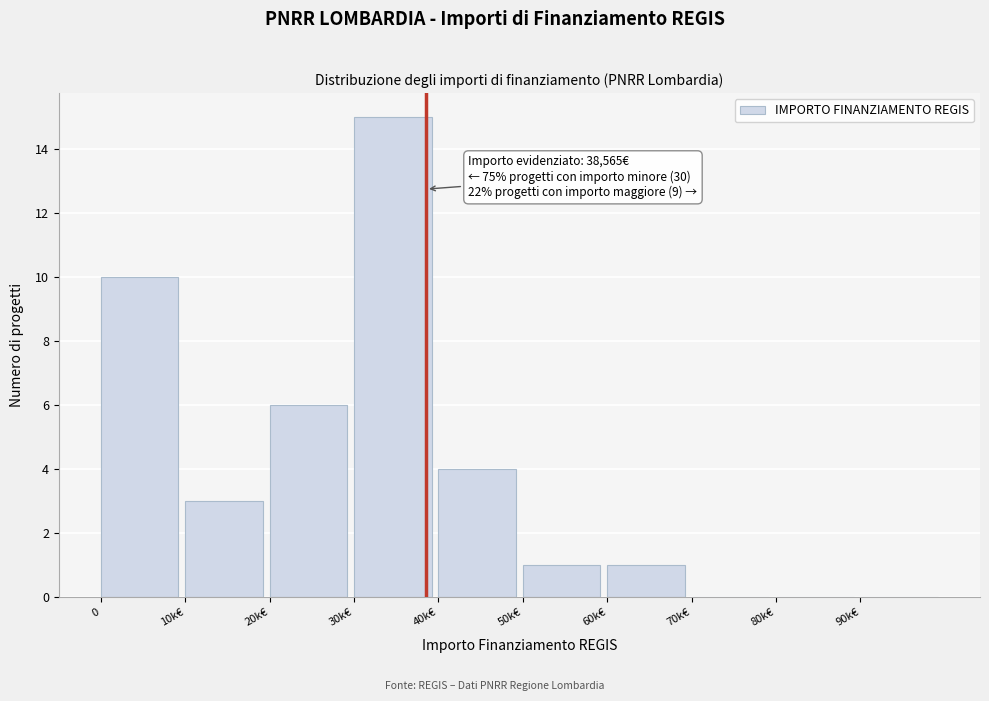

Reading left to right, extract all data points from this chart.

0=10	10k€=3	20k€=6	30k€=15	40k€=4	50k€=1	60k€=1	70k€=0	80k€=0	90k€=0